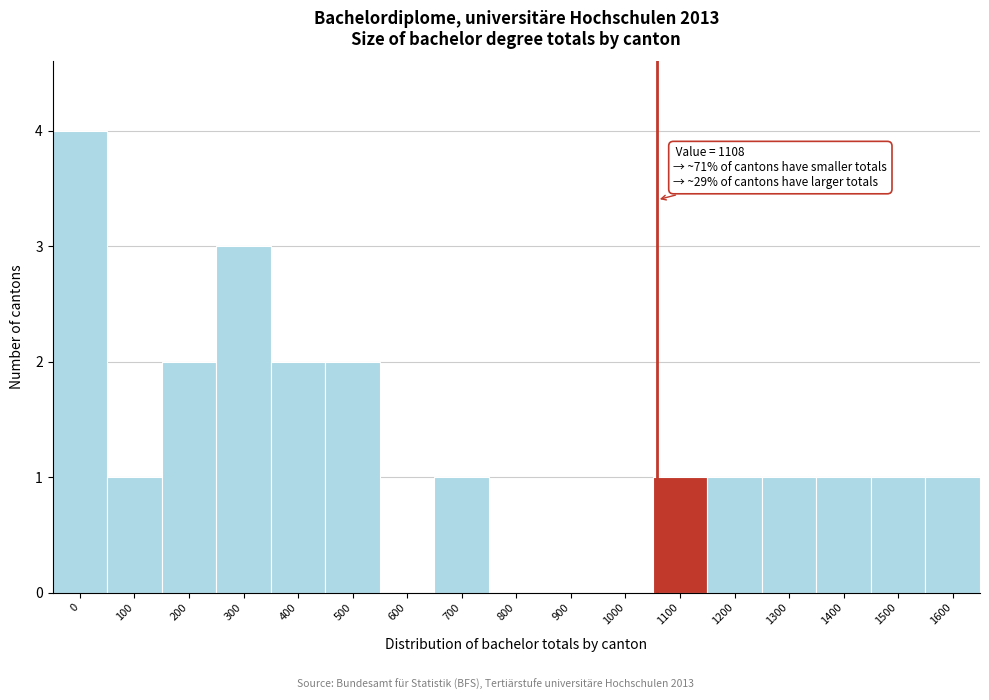

Reading right to left, transcribe all the data shown in this chart.

1600=1	1500=1	1400=1	1300=1	1200=1	1100=1	1000=0	900=0	800=0	700=1	600=0	500=2	400=2	300=3	200=2	100=1	0=4